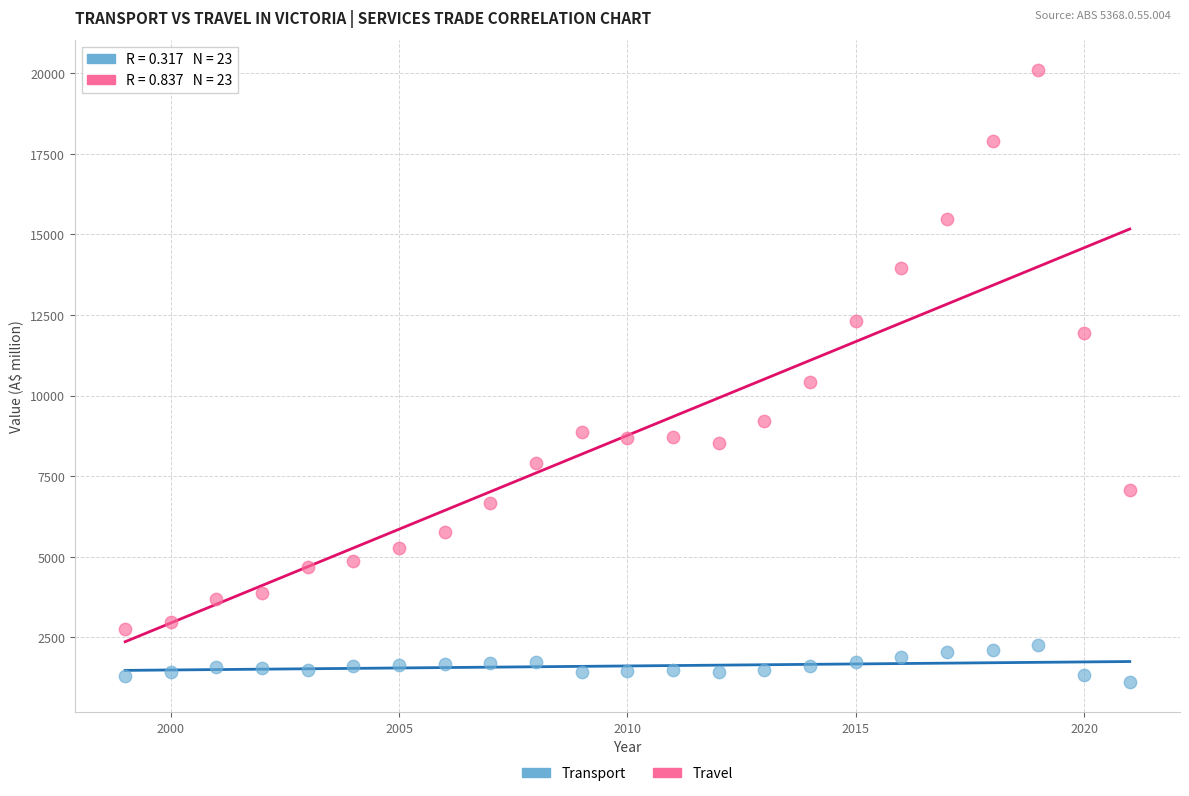

Across all data points, what is the range of Y values (max minus min)?

18961